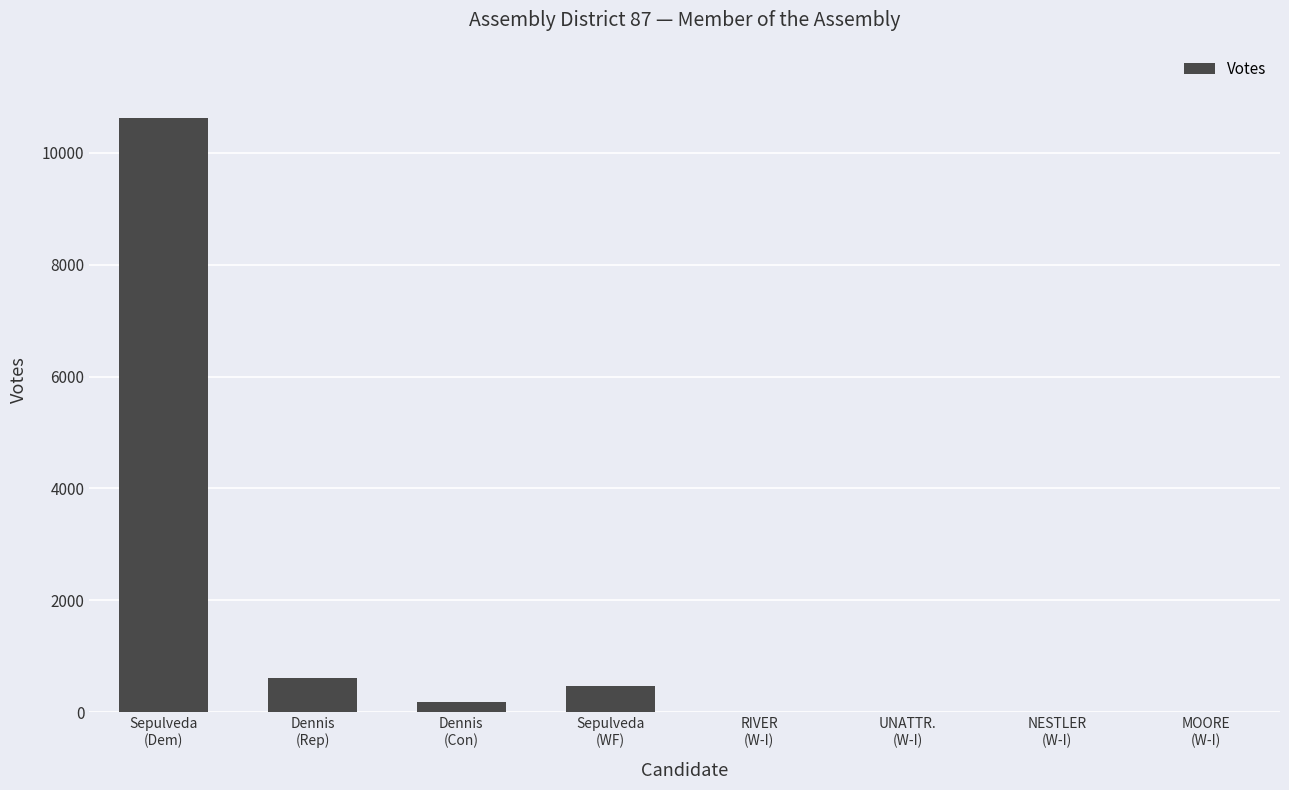

What is the sum of all values?

11897